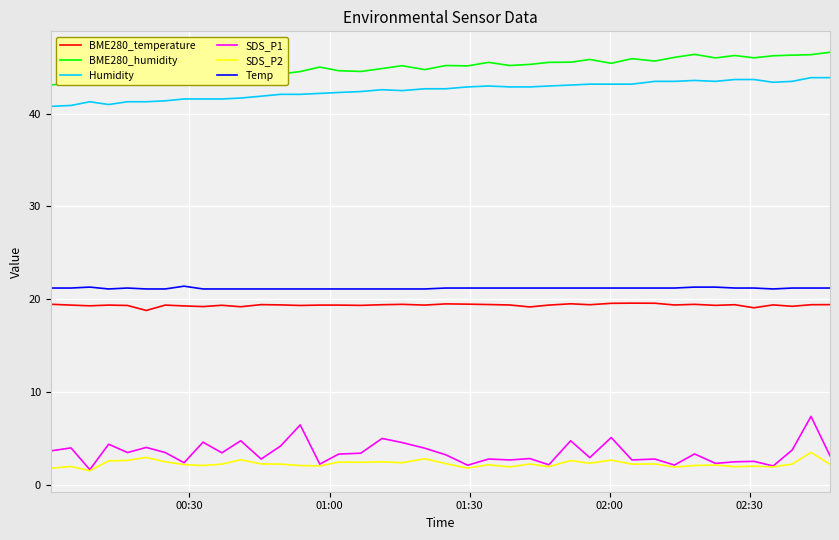

Which series has the widest spread of values?

SDS_P1